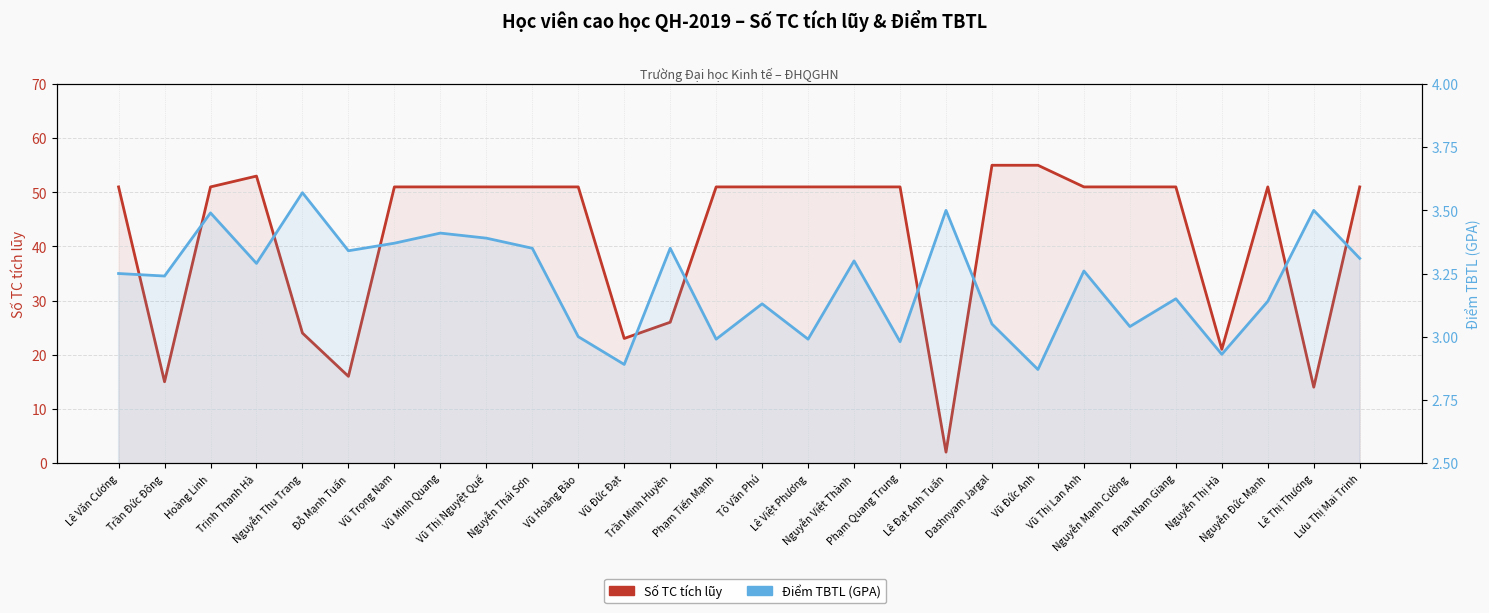

In Số TC tích lũy, how many points are higher than both neighbors (excluding endpoints)?

2